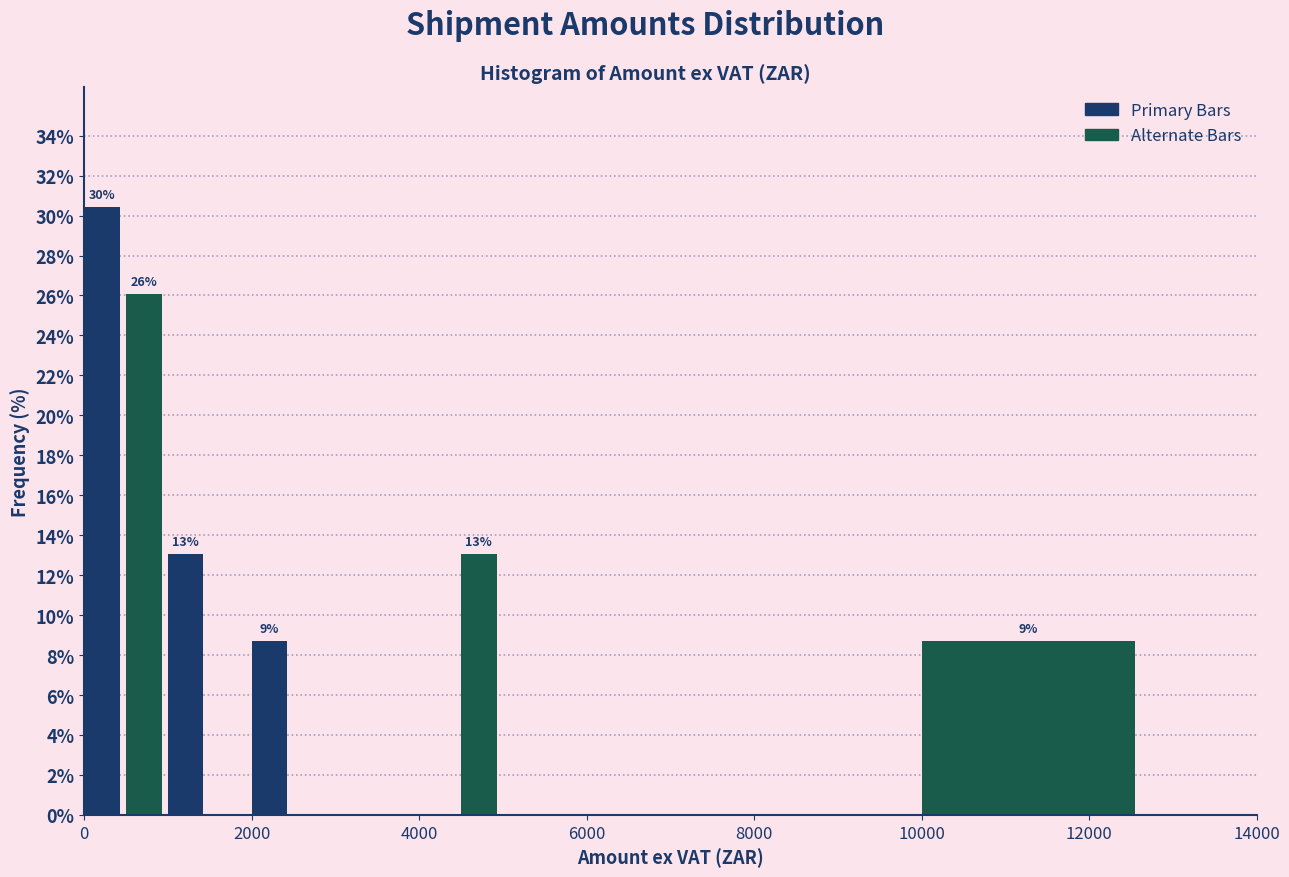

Read against the x-axis, roughly where is the centre of the tallest bar?

200